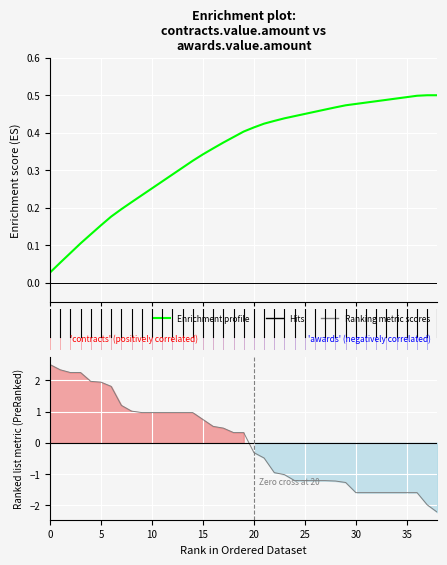

What is the difference between the second highest and second lowest values?

0.4